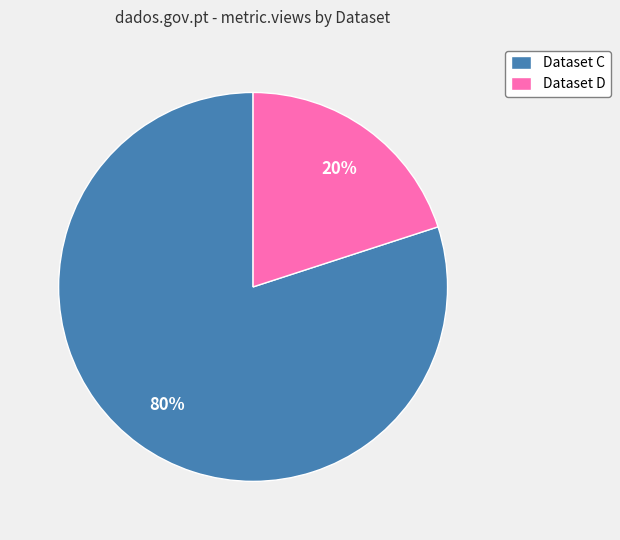

Which has a higher value, Dataset D or Dataset C?

Dataset C